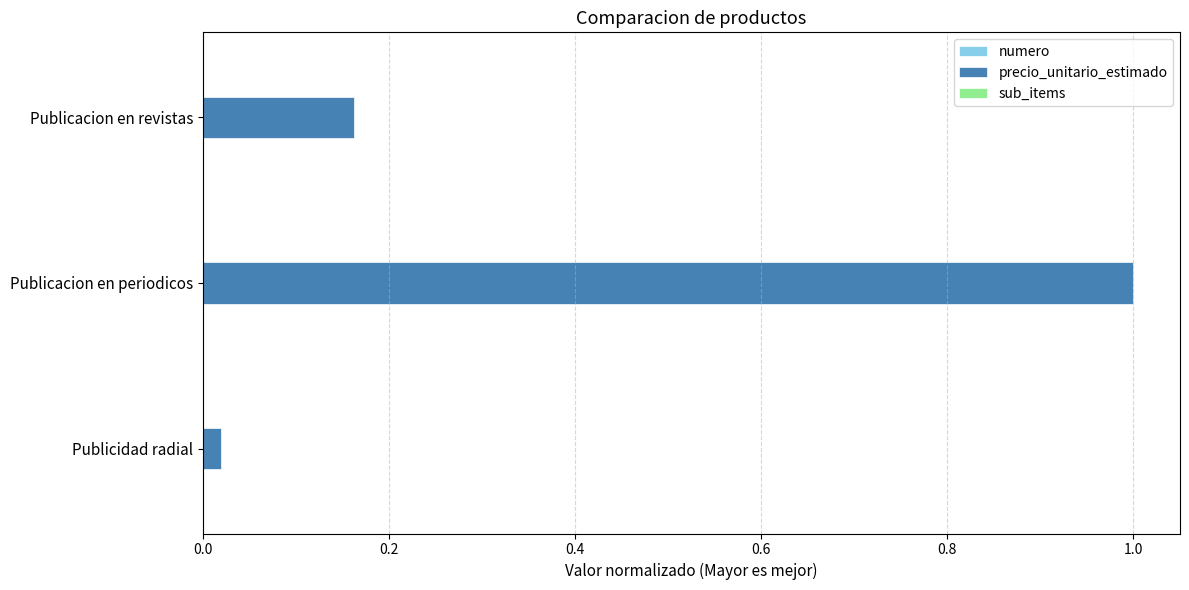

Which category has the highest value across all series?

Publicacion en periodicos